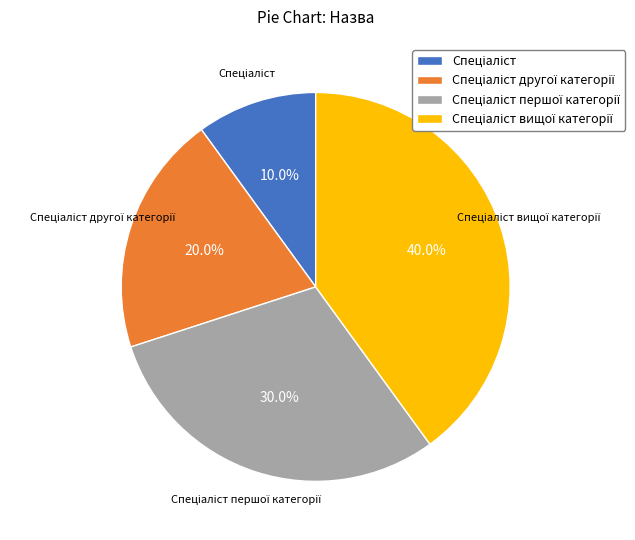

Is there a majority slice in this chart?

No